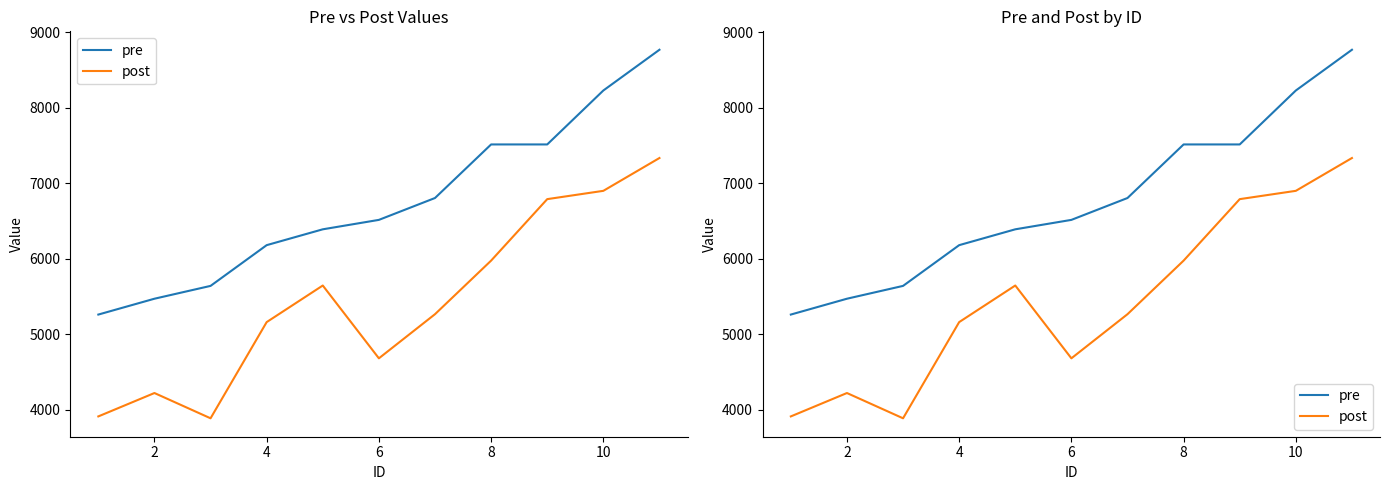

Which series has the widest spread of values?

pre